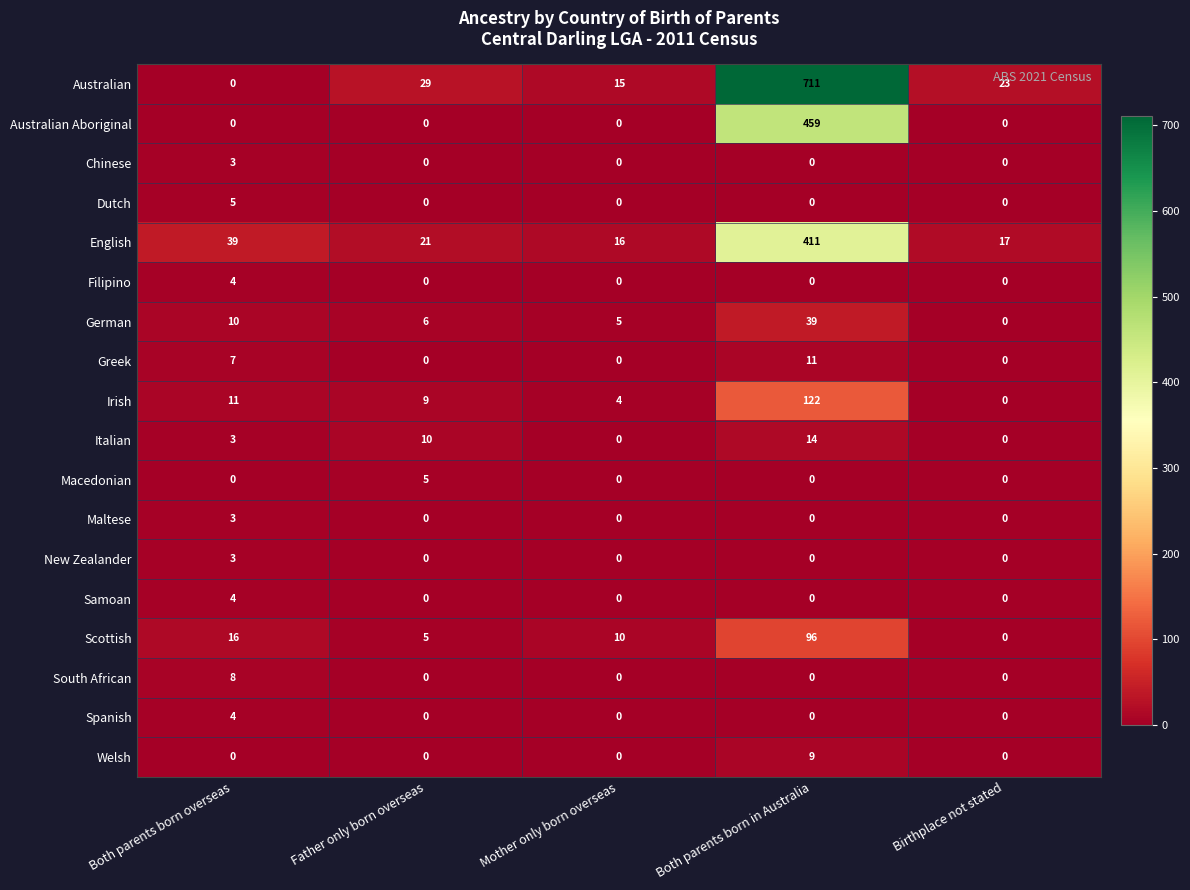

Count the number of data series in this chart.

18